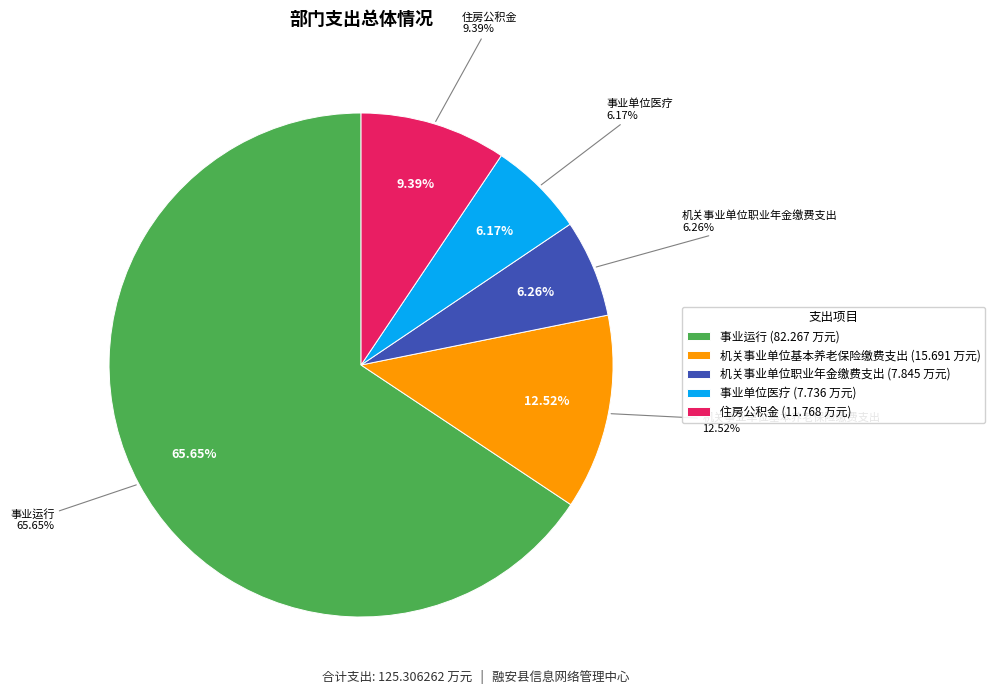

To the nearest percent, what is the combined percentage of 事业运行 and 住房公积金?

75%